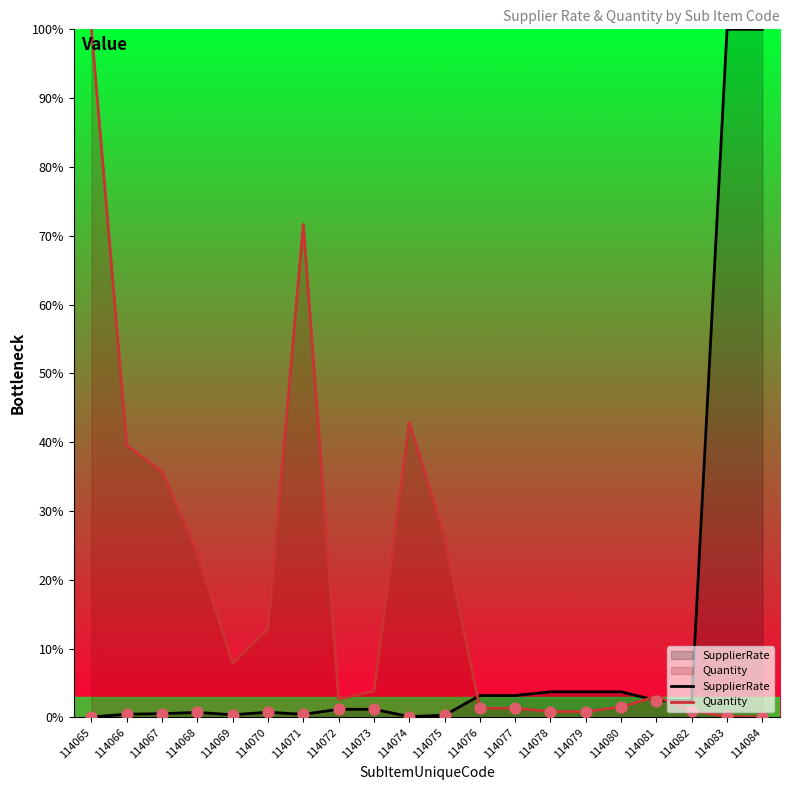

Which series has the largest total across all categories?

Quantity